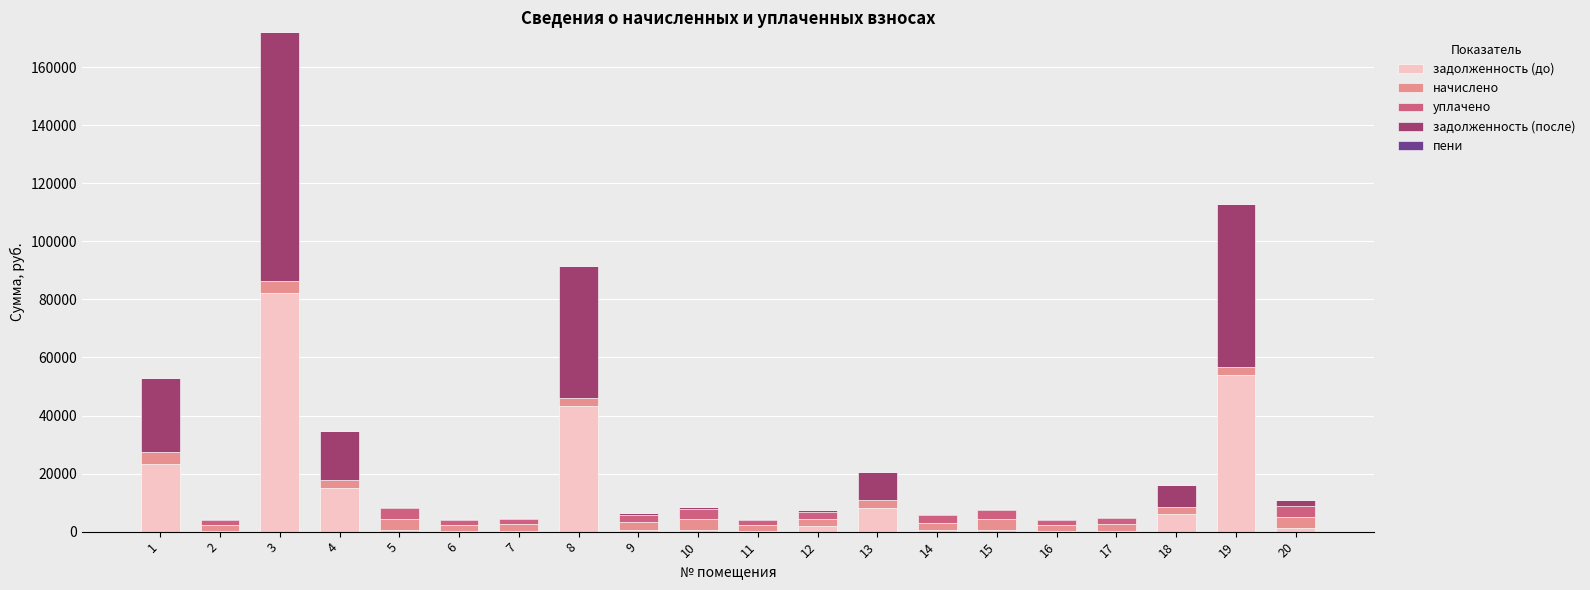

What is the total value across all series at 3?

172030.1